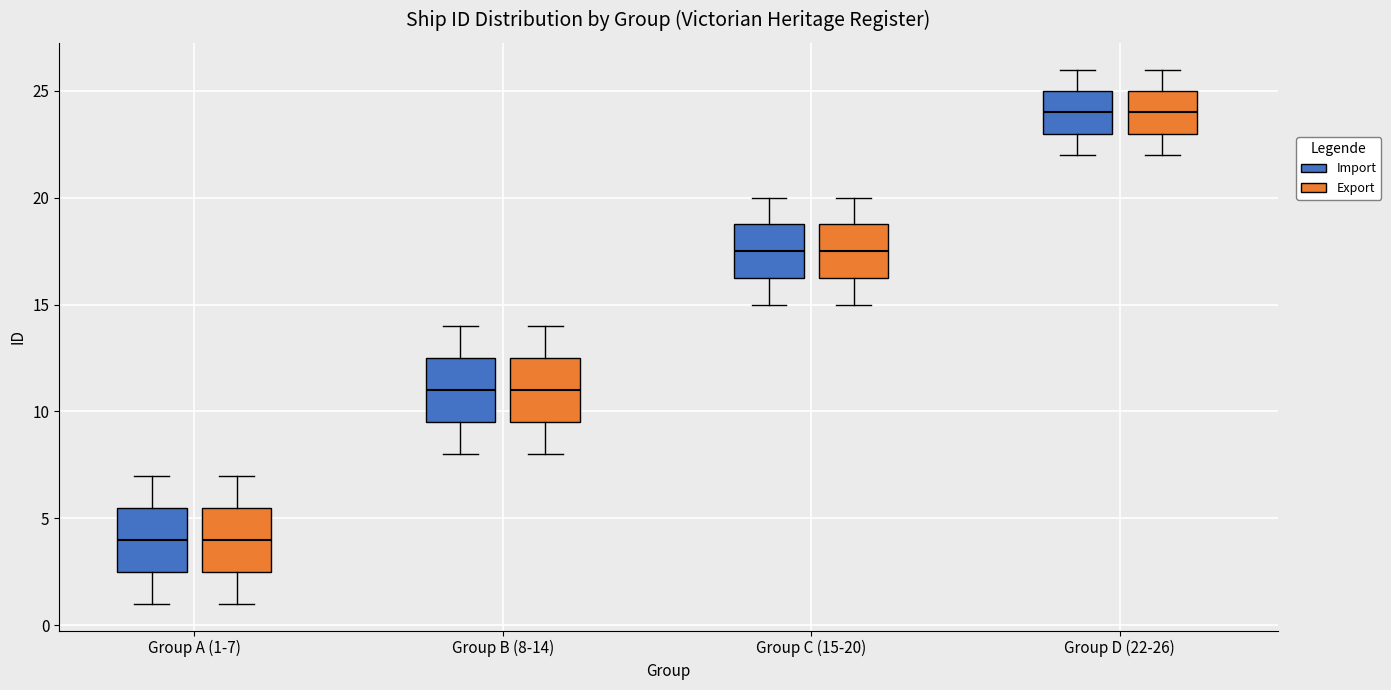

Where does the lower whisker of the box for Group C (15-20) (Export) end on the y-axis? The values are not printed on the chart, so give them approximately, as read against the axis.

15.0